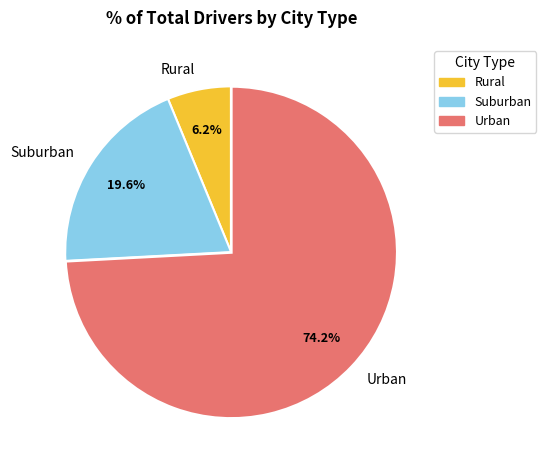

Which has a higher value, Rural or Suburban?

Suburban